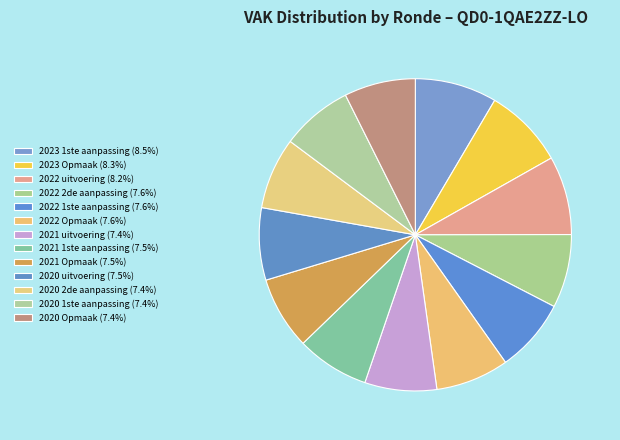

How many segments does this pie chart have?

13